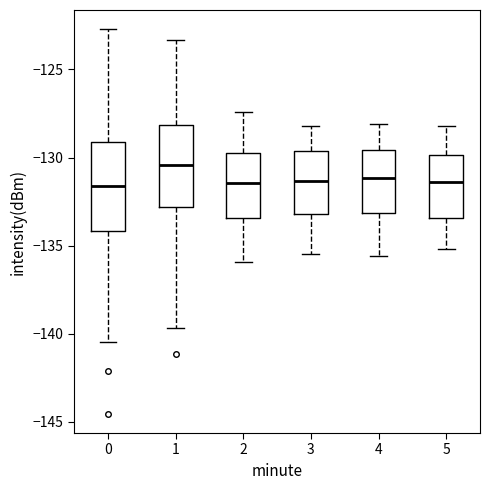

Where does the lower whisker of the box at x = 1 end on the y-axis? The values are not printed on the chart, so give them approximately, as read against the axis.

-139.5